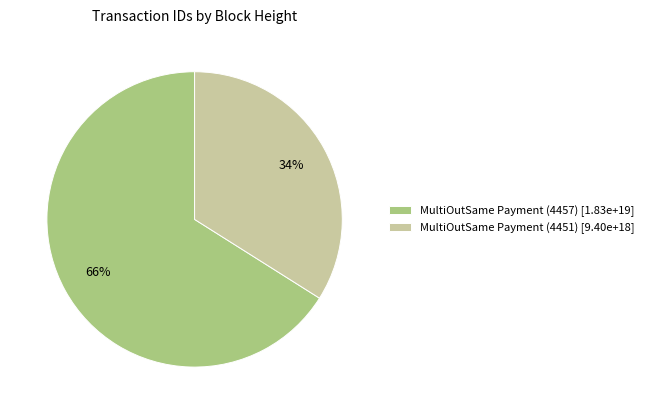

True or false: MultiOutSame Payment (4451) accounts for 27% of the total.

False